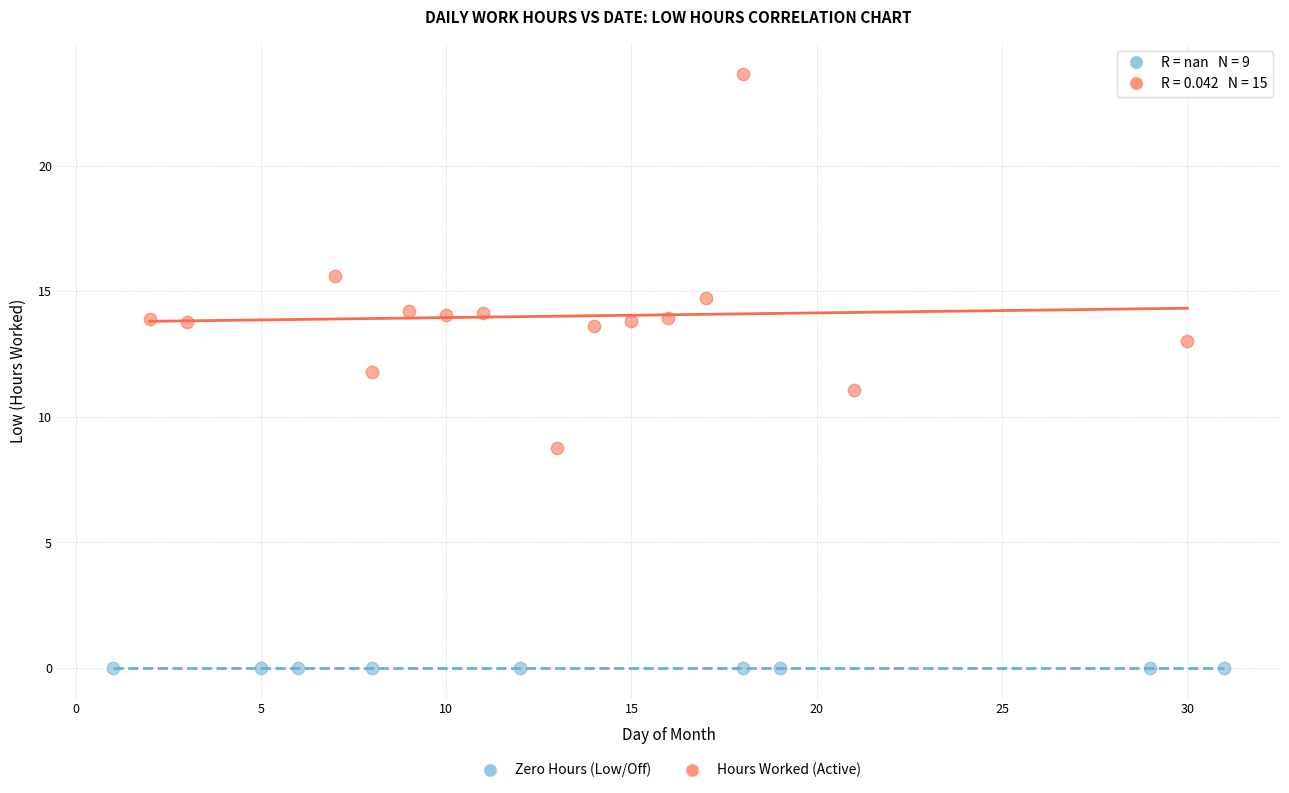

Which series contains the highest Y value?

Hours Worked (Active)